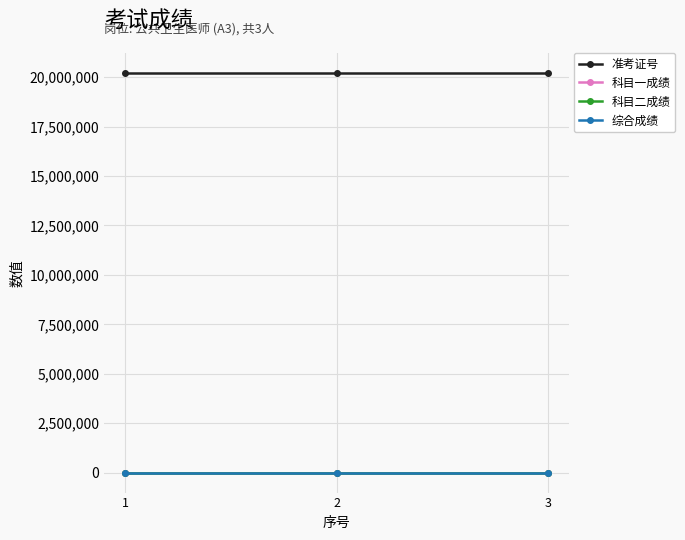

The value of 准考证号 at 3 is 4084402. True or false?

False